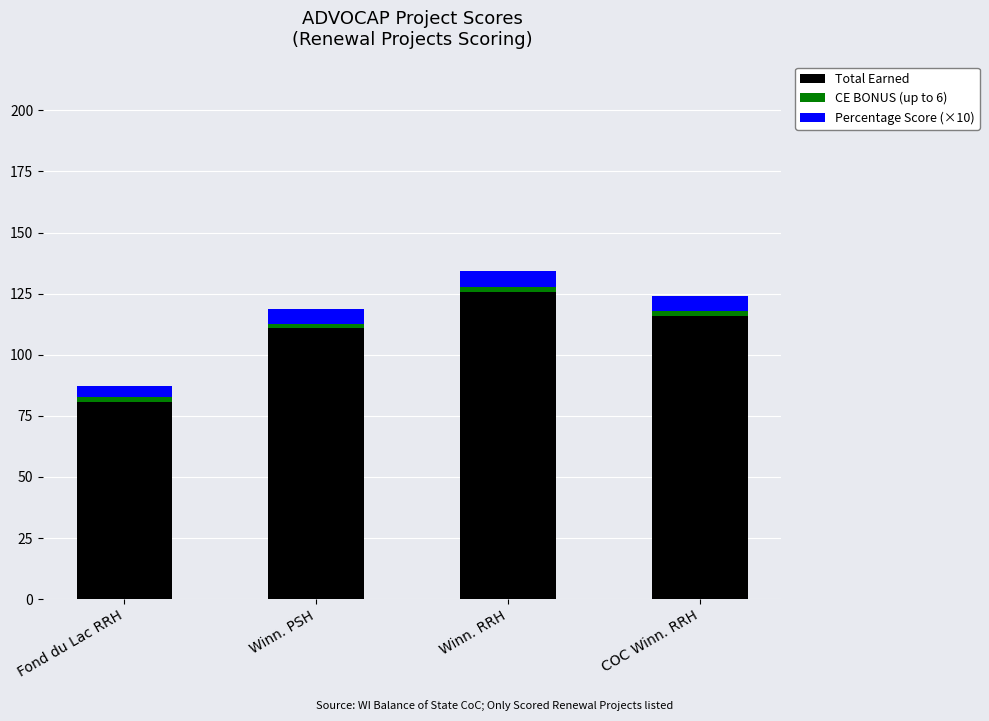

What is the maximum value for Total Earned?

125.8